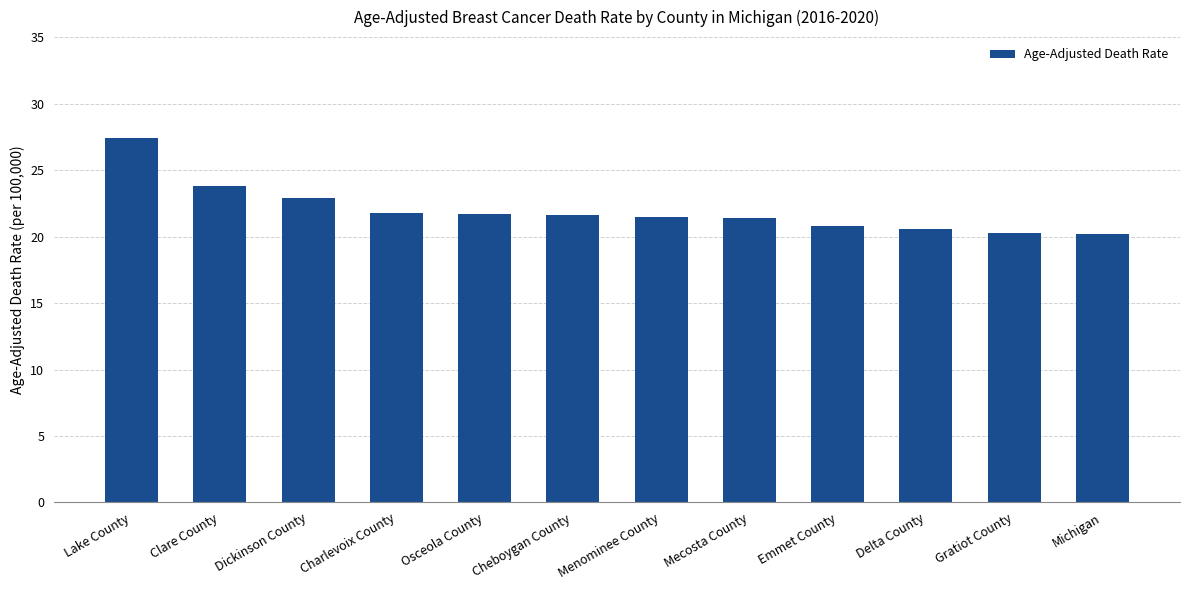

What is the sum of the values at Lake County and Gratiot County?

47.7